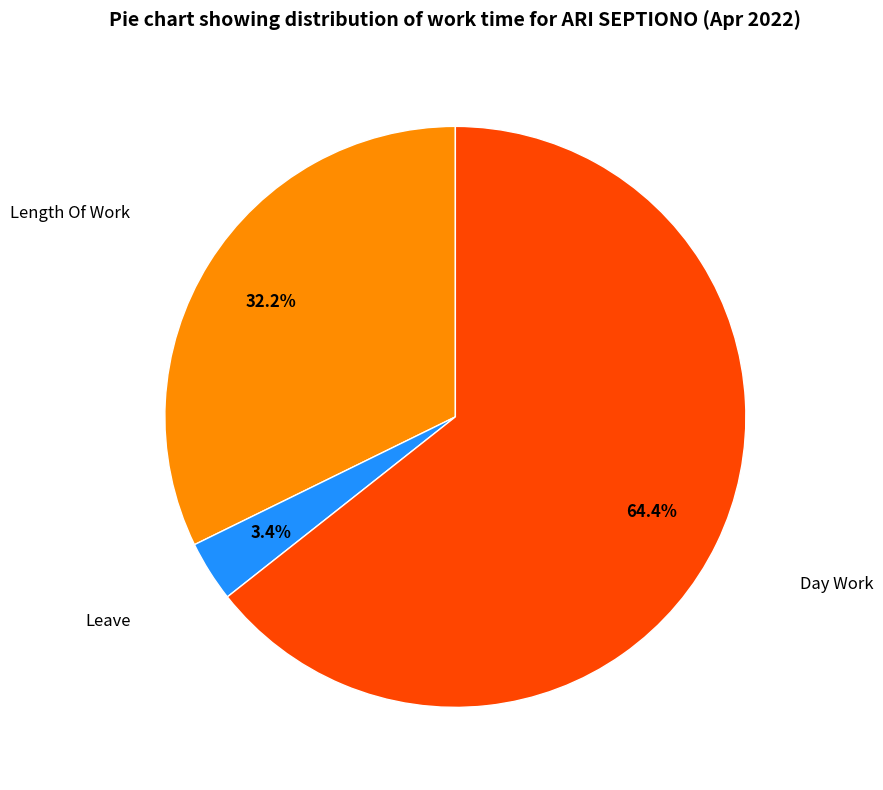

Count the number of slices in the pie.

3